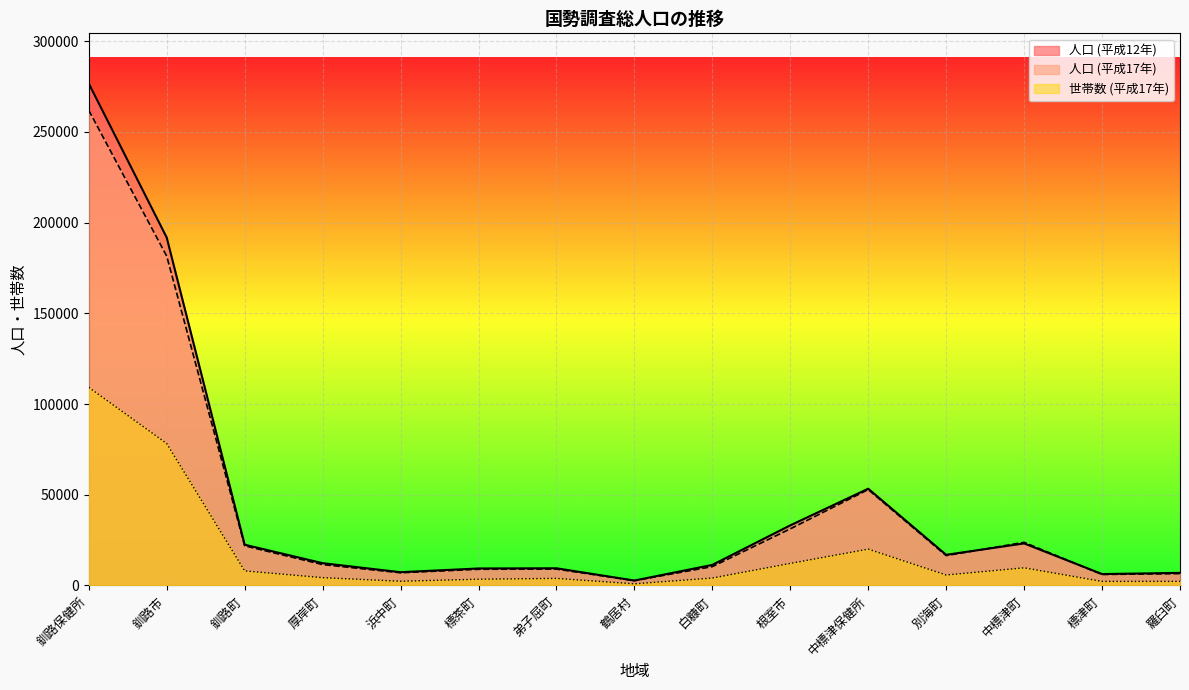

What is the value of the 世帯数 (平成17年) point at the 13th from the left?

9744